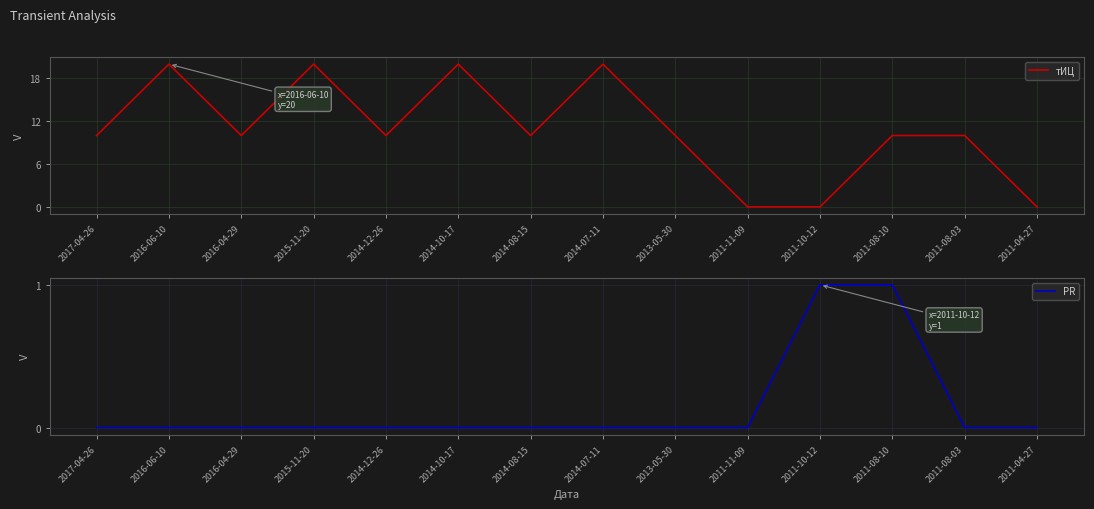

Between which two adjacent categories do PR and тИЦ first intersect?

2011-10-12 and 2011-08-10